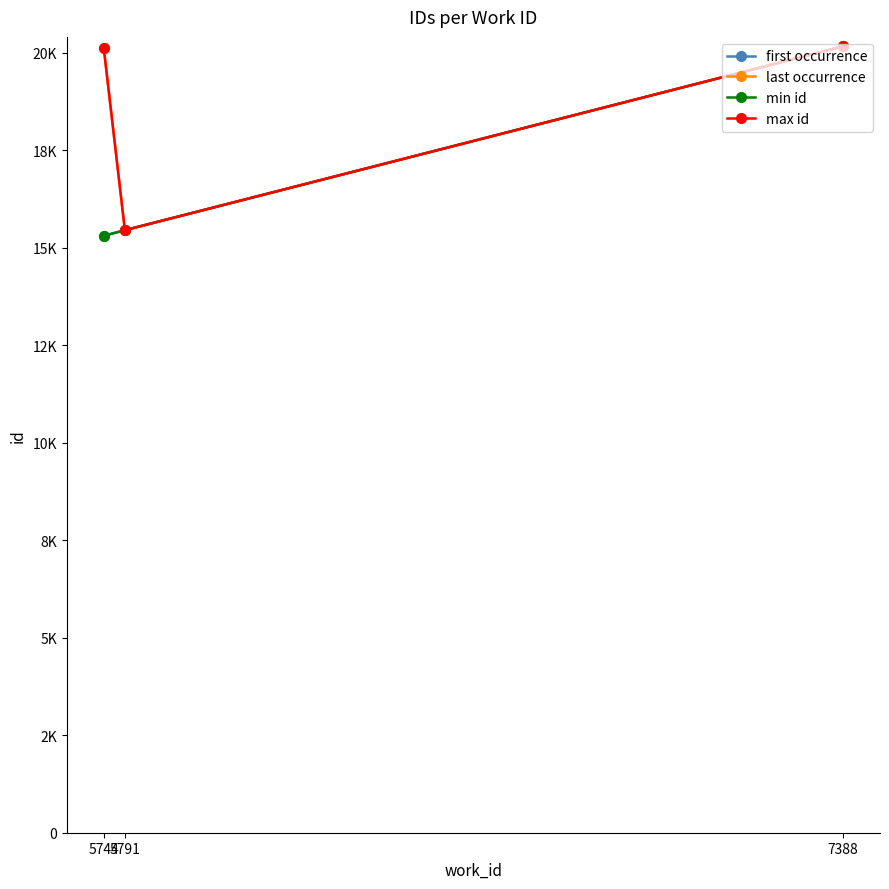

Rank the series at 7388 from lowest to highest value.

first occurrence, last occurrence, min id, max id